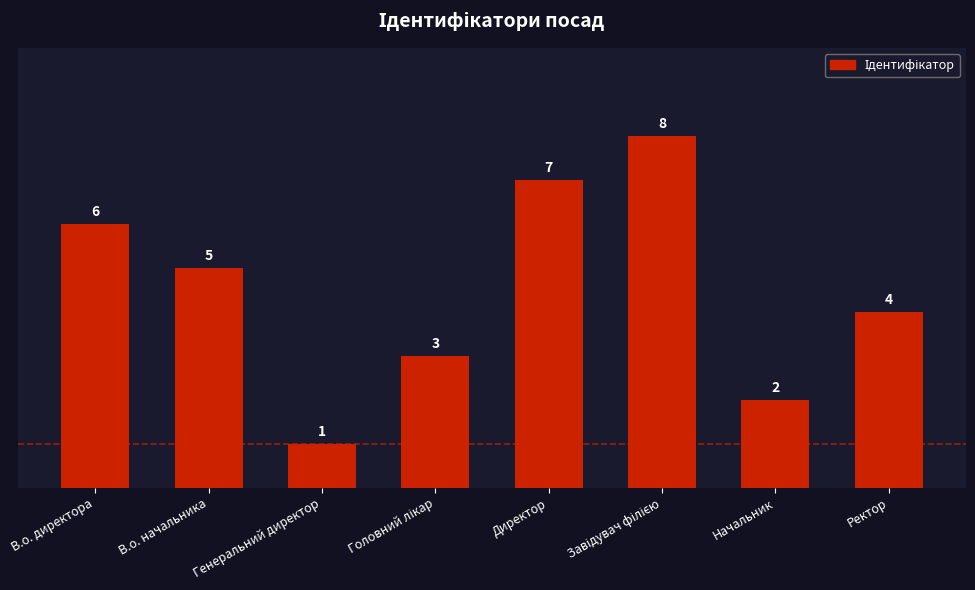

What value does the data have at В.о. директора?

6